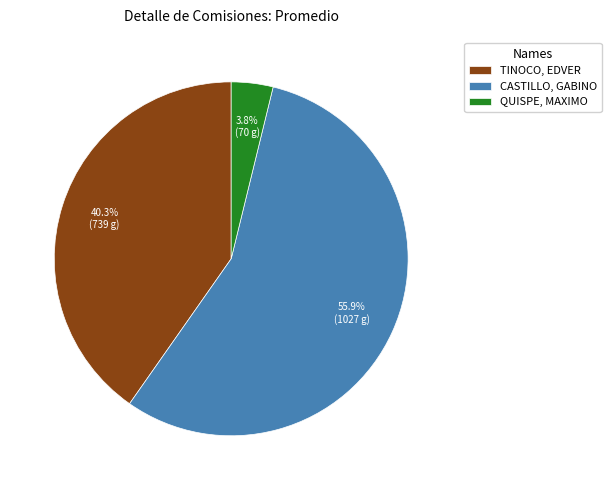

Is it true that QUISPE, MAXIMO is 4% of the pie?

True